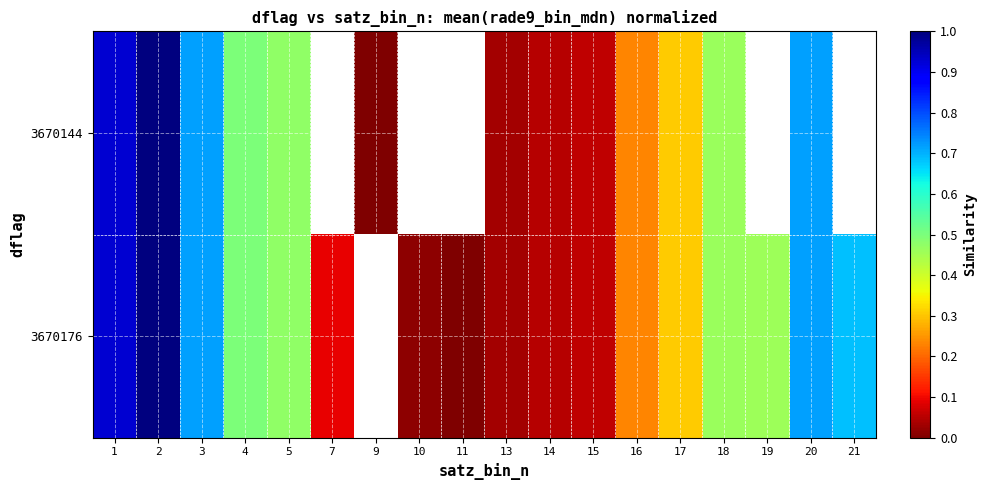

The 3670176 series shows 0.1 at 17. True or false?

False